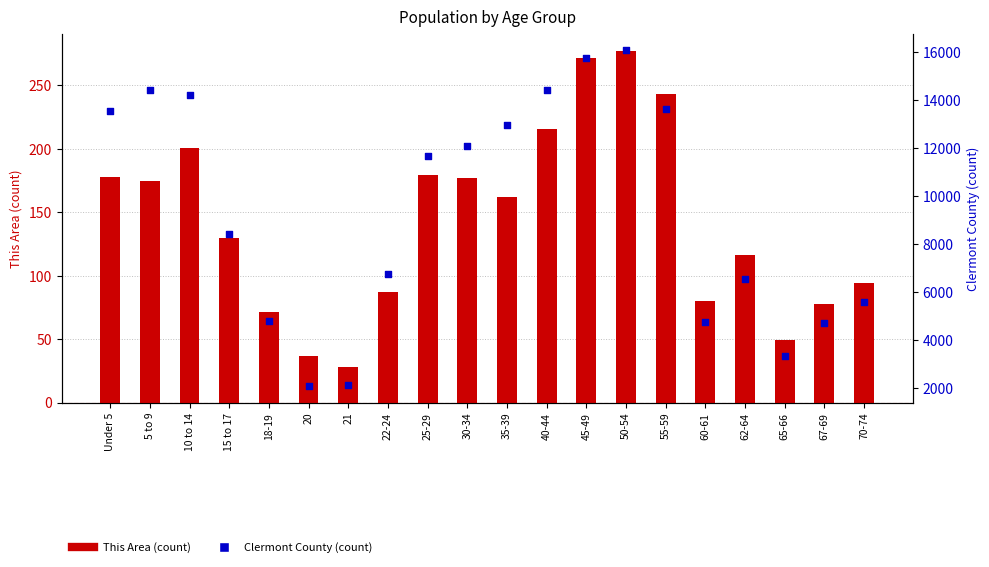

Which series has the largest total across all categories?

Clermont County